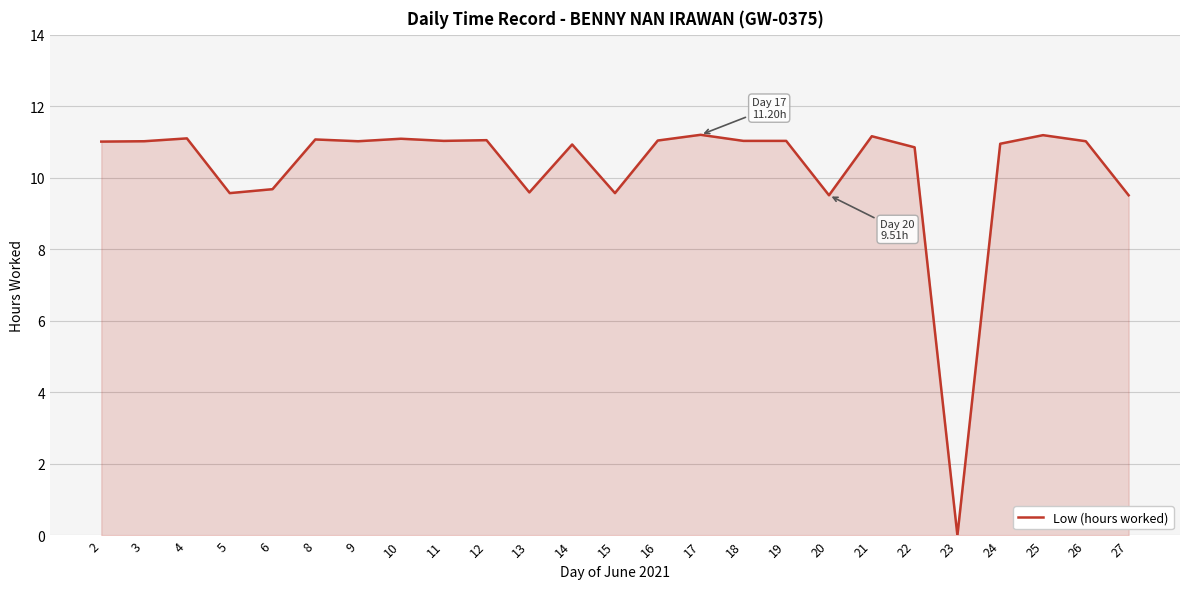

What is the difference between the values at 20 and 12?

1.5